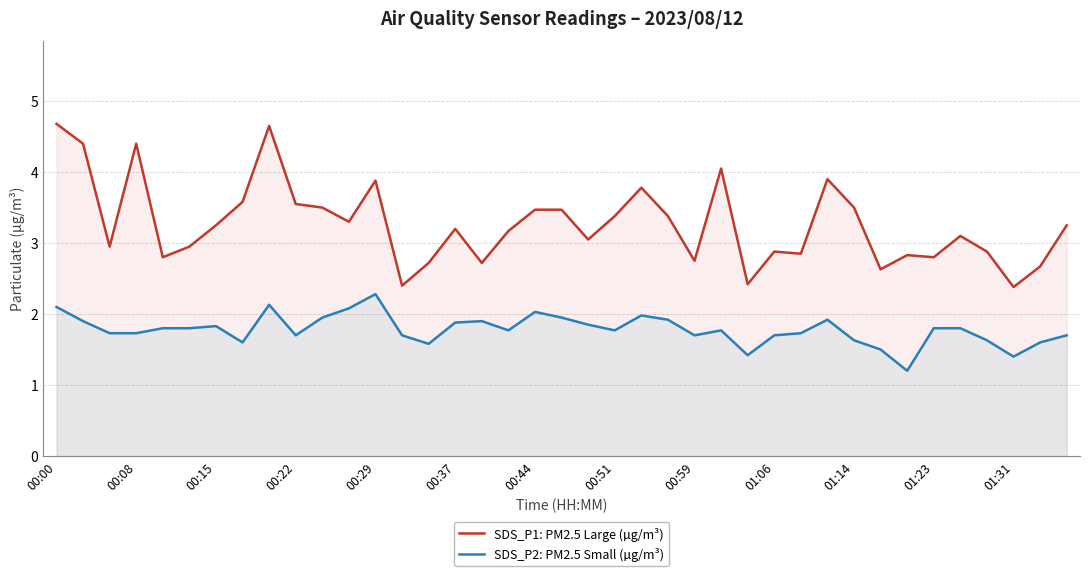

Does the chart have visible grid lines?

Yes